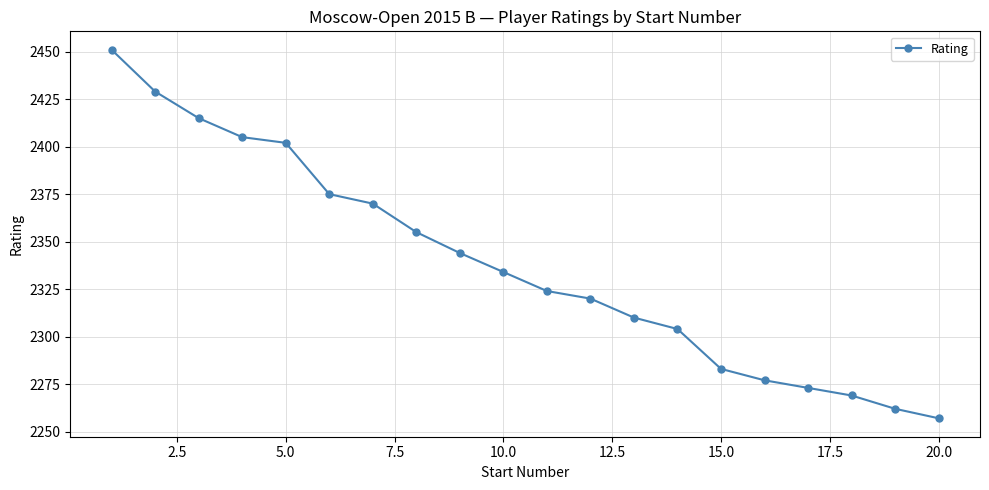

What is the maximum value shown in the chart?

2451